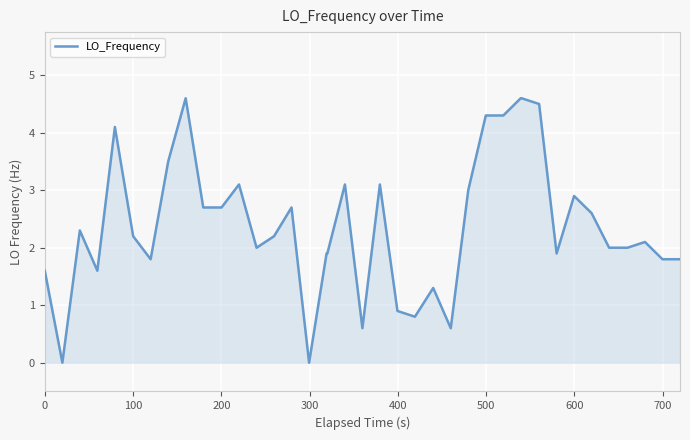

Reading left to right, extract all data points from this chart.

1.6	0.0	2.3	1.6	4.1	2.2	1.8	3.5	4.6	2.7	2.7	2.7	3.1	2.0	2.2	2.7	0.0	1.9	1.9	3.1	0.6	3.1	0.9	0.8	1.3	0.6	3.0	4.3	4.3	4.6	4.6	4.5	1.9	2.9	2.6	2.0	2.0	2.1	1.8	1.8